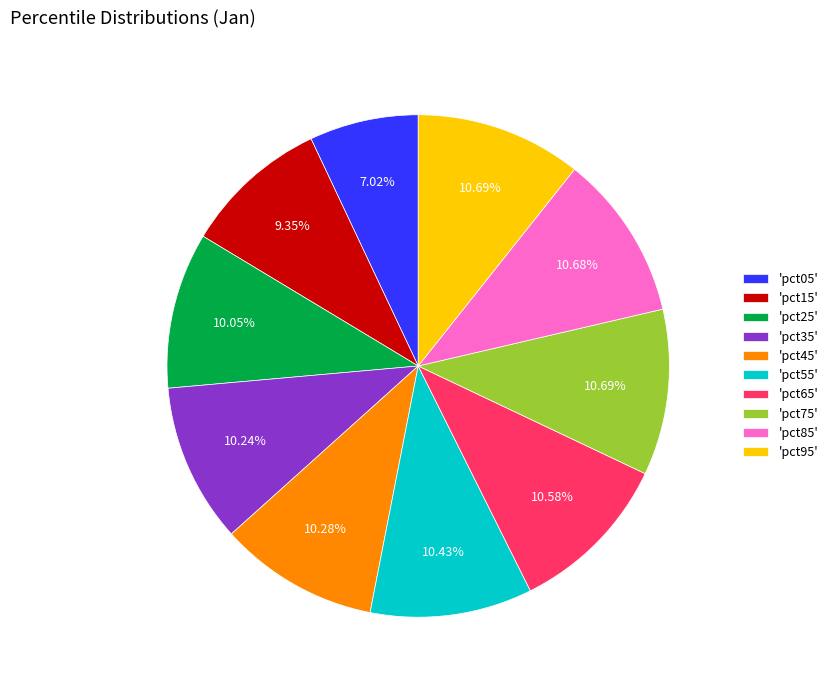

Combined, do 'pct55' and 'pct95' account for over 50%?

No